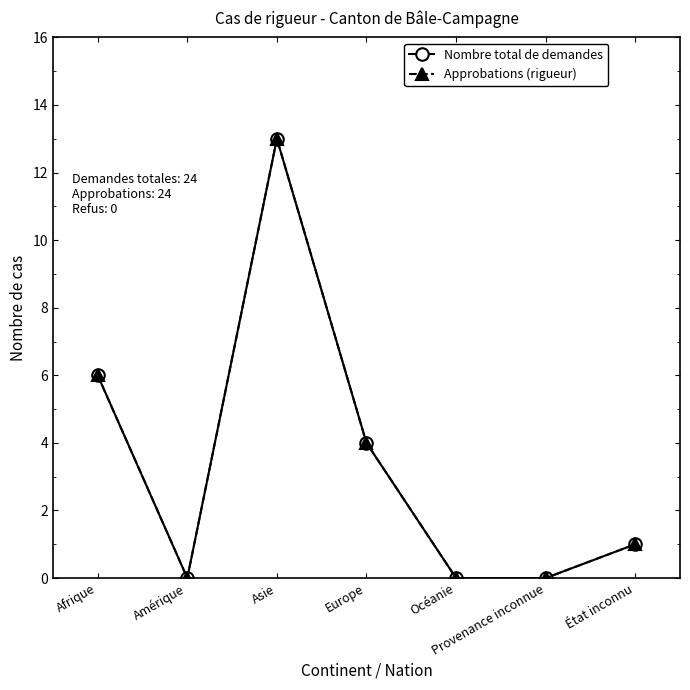

What is the difference between the Approbations (rigueur) values at Europe and Amérique?

4